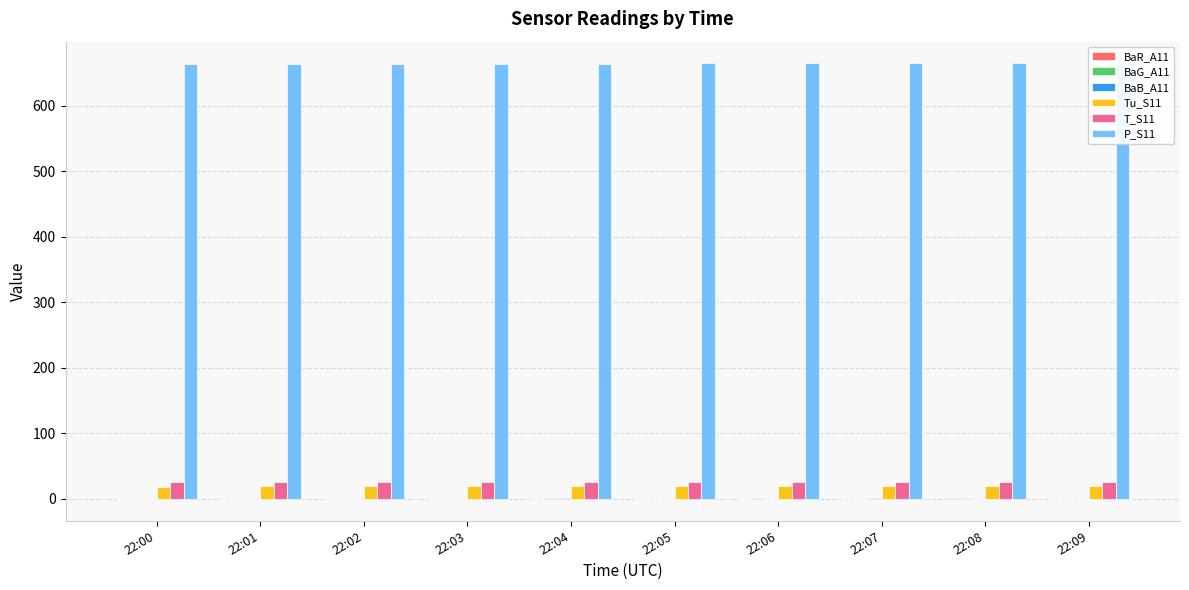

Is it true that BaG_A11 equals -0.1 at 22:07?

False